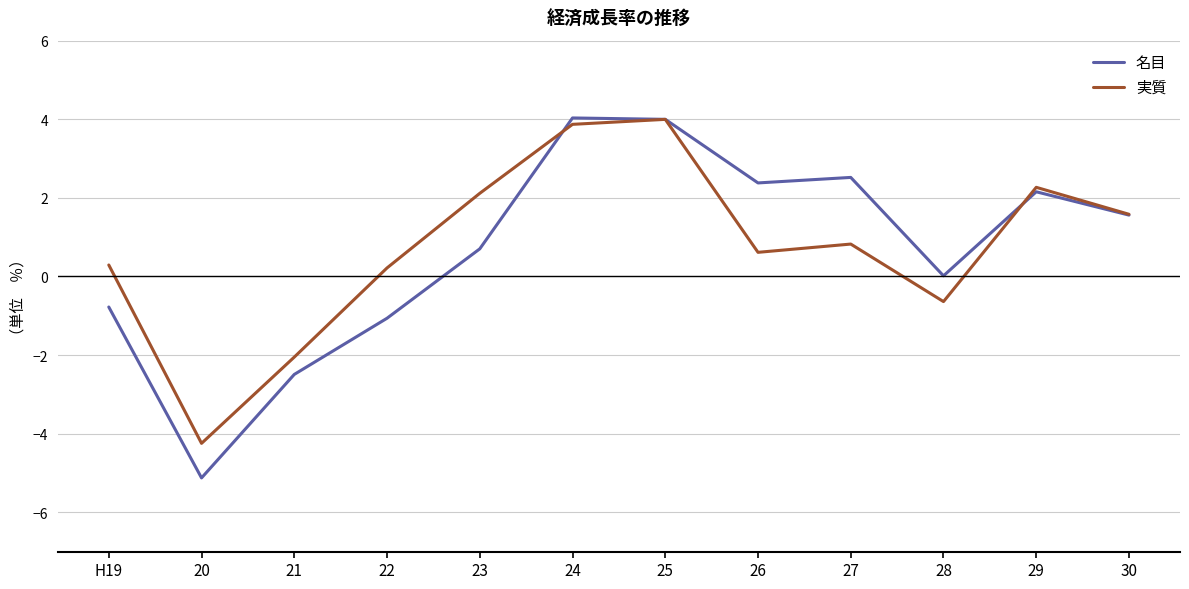

The 名目 series shows 4.0 at 24. True or false?

True